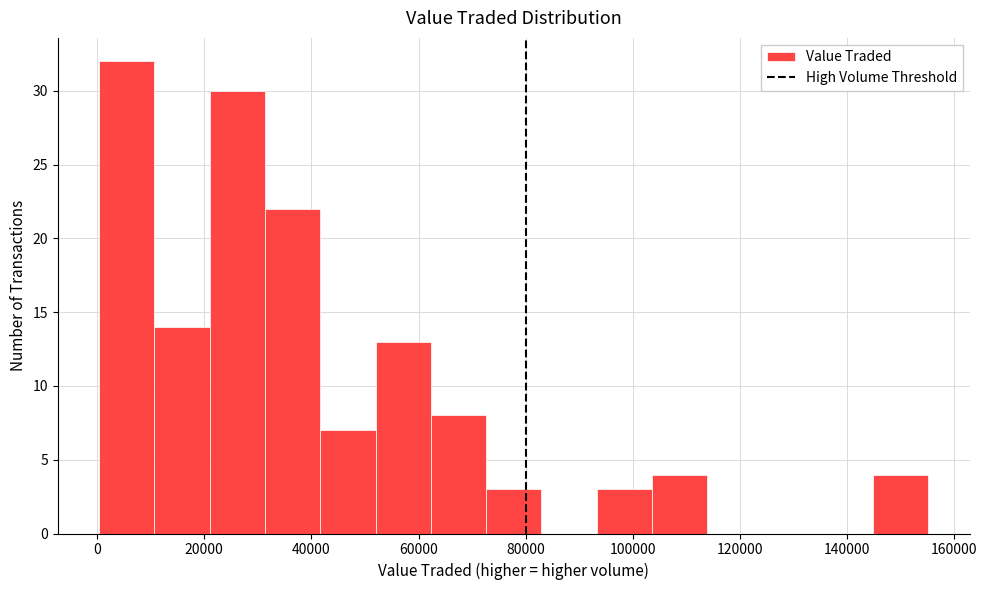

Reading left to right, transcribe this chart: for each bar, give the range it covers on the x-axis and its height. Neither the bar edges nor the heights are printed on the chart, so give them approximately, as read against the axes.

0 to 10000: 32
10000 to 22000: 14
22000 to 32000: 30
32000 to 42000: 22
42000 to 52000: 7
52000 to 62000: 13
62000 to 72000: 8
72000 to 82000: 3
82000 to 94000: 0
94000 to 104000: 3
104000 to 114000: 4
114000 to 124000: 0
124000 to 134000: 0
134000 to 144000: 0
144000 to 156000: 4